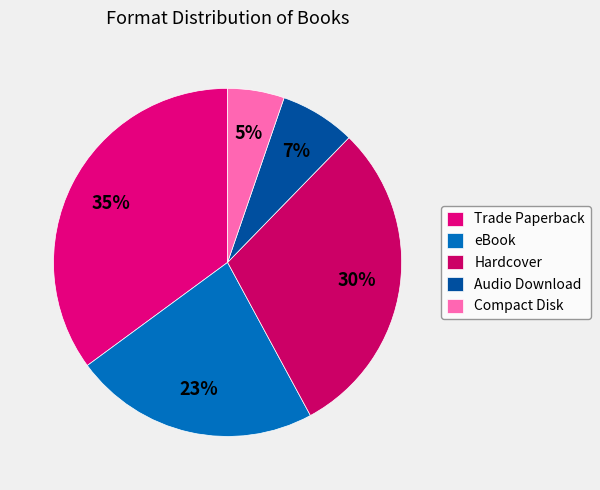

Is the sum of Trade Paperback and Audio Download greater than half?

No